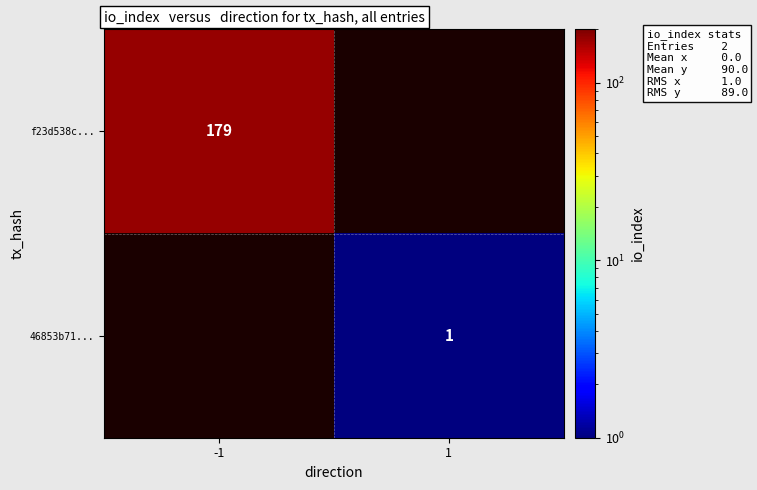

Is it true that 46853b71... equals 1 at 1?

True